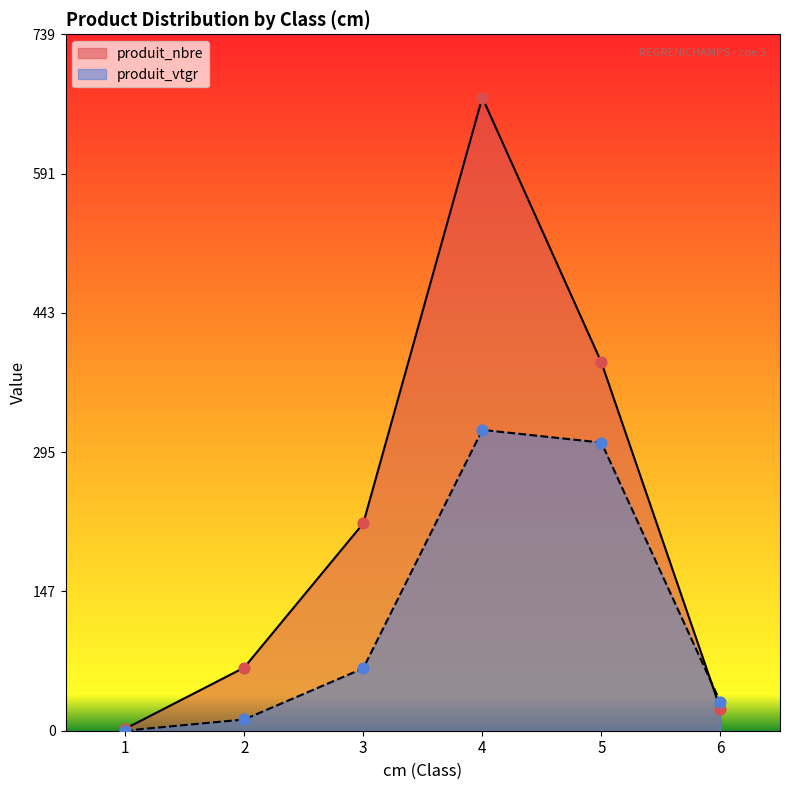

What are all the series names shown in the legend?

produit_nbre, produit_vtgr